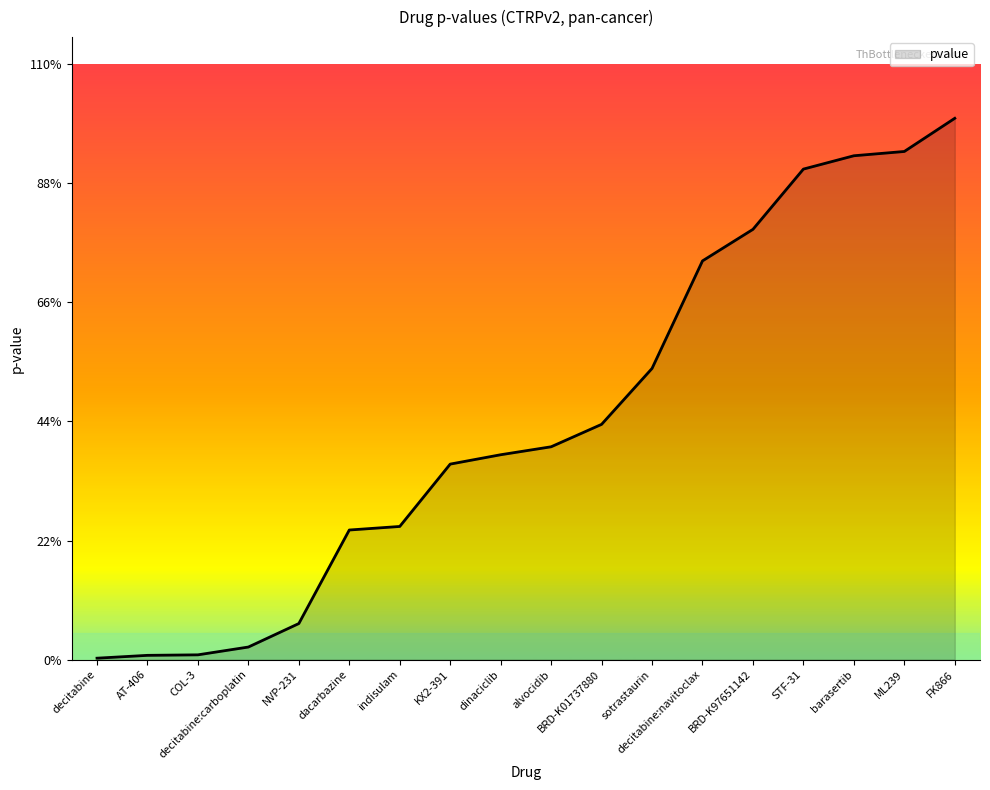

What position from the left is sotrastaurin?

12